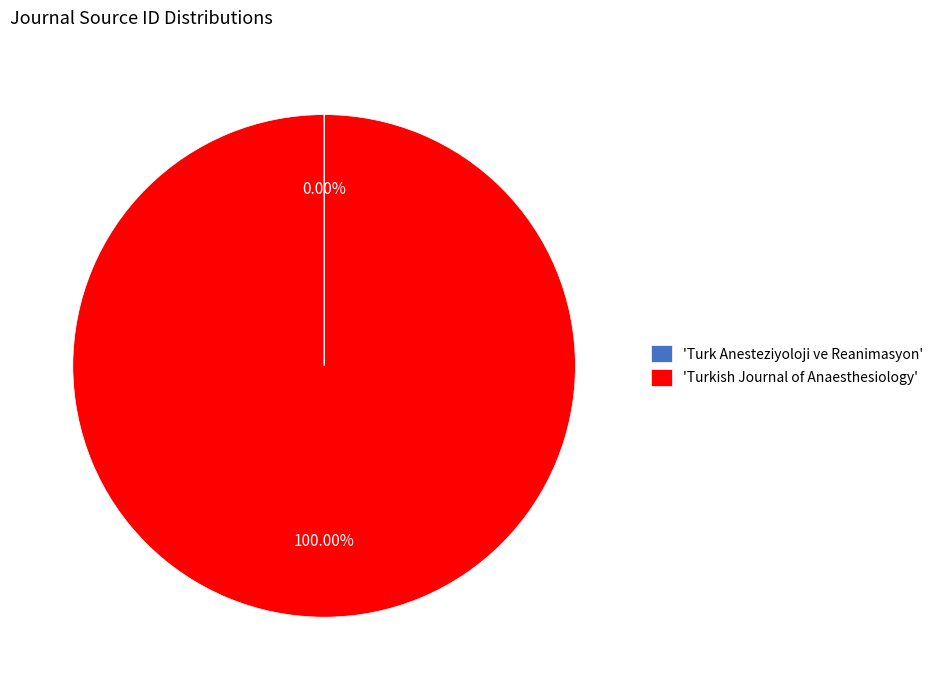

Which category accounts for the majority?

'Turkish Journal of Anaesthesiology'